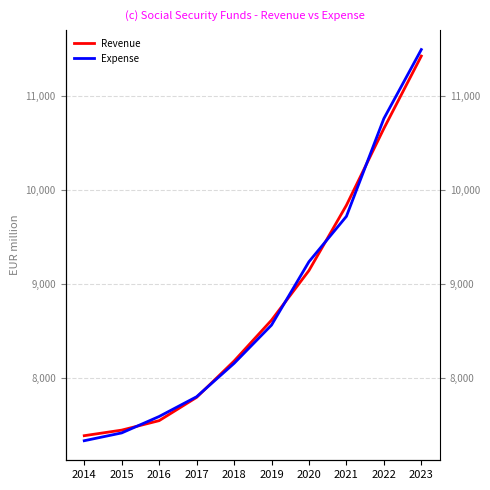

Reading left to right, extract all data points from this chart.

Revenue: 7382.0	7441.4	7542.5	7790.7	8177.8	8613.9	9143.5	9839.1	10657.9	11430.9
Expense: 7328.4	7411.6	7586.8	7797.4	8153.1	8561.4	9237.5	9721.0	10763.7	11500.1